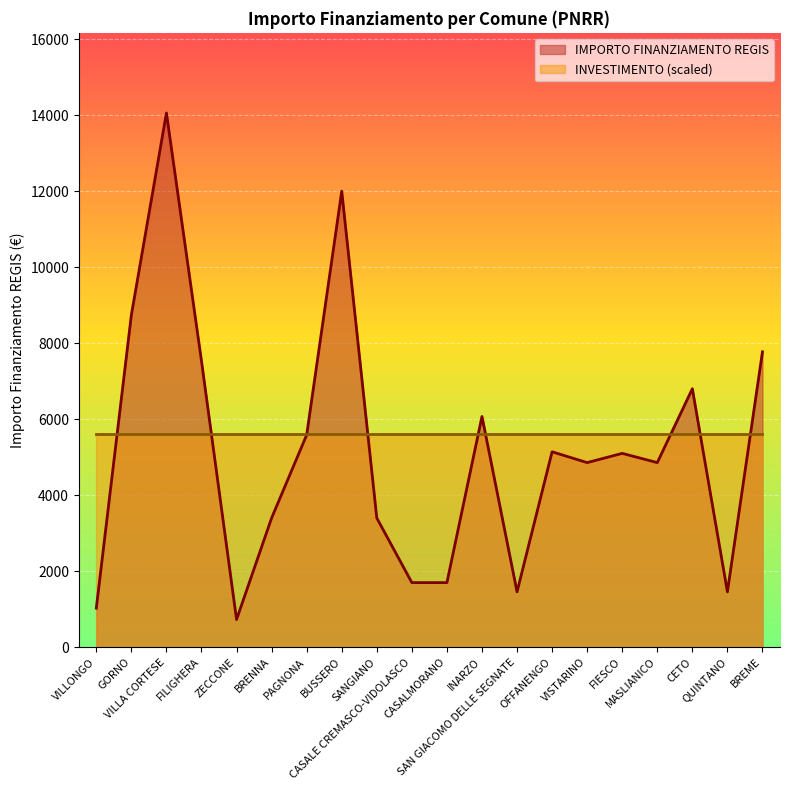

What is the label of the 13th point from the left?

SAN GIACOMO DELLE SEGNATE